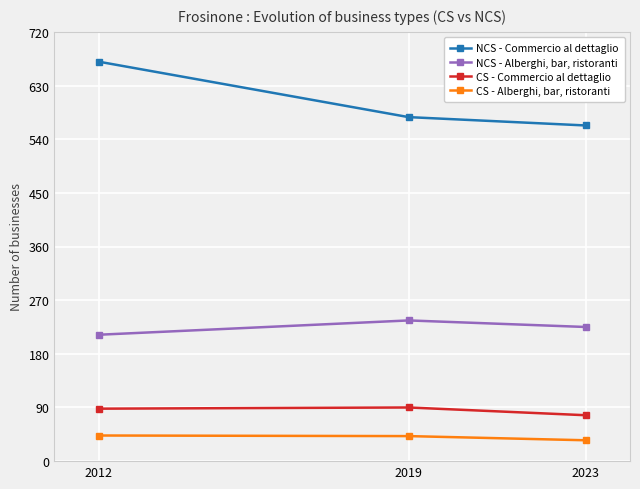

What value does the NCS - Alberghi, bar, ristoranti series have at 2023, to the nearest 5?

225